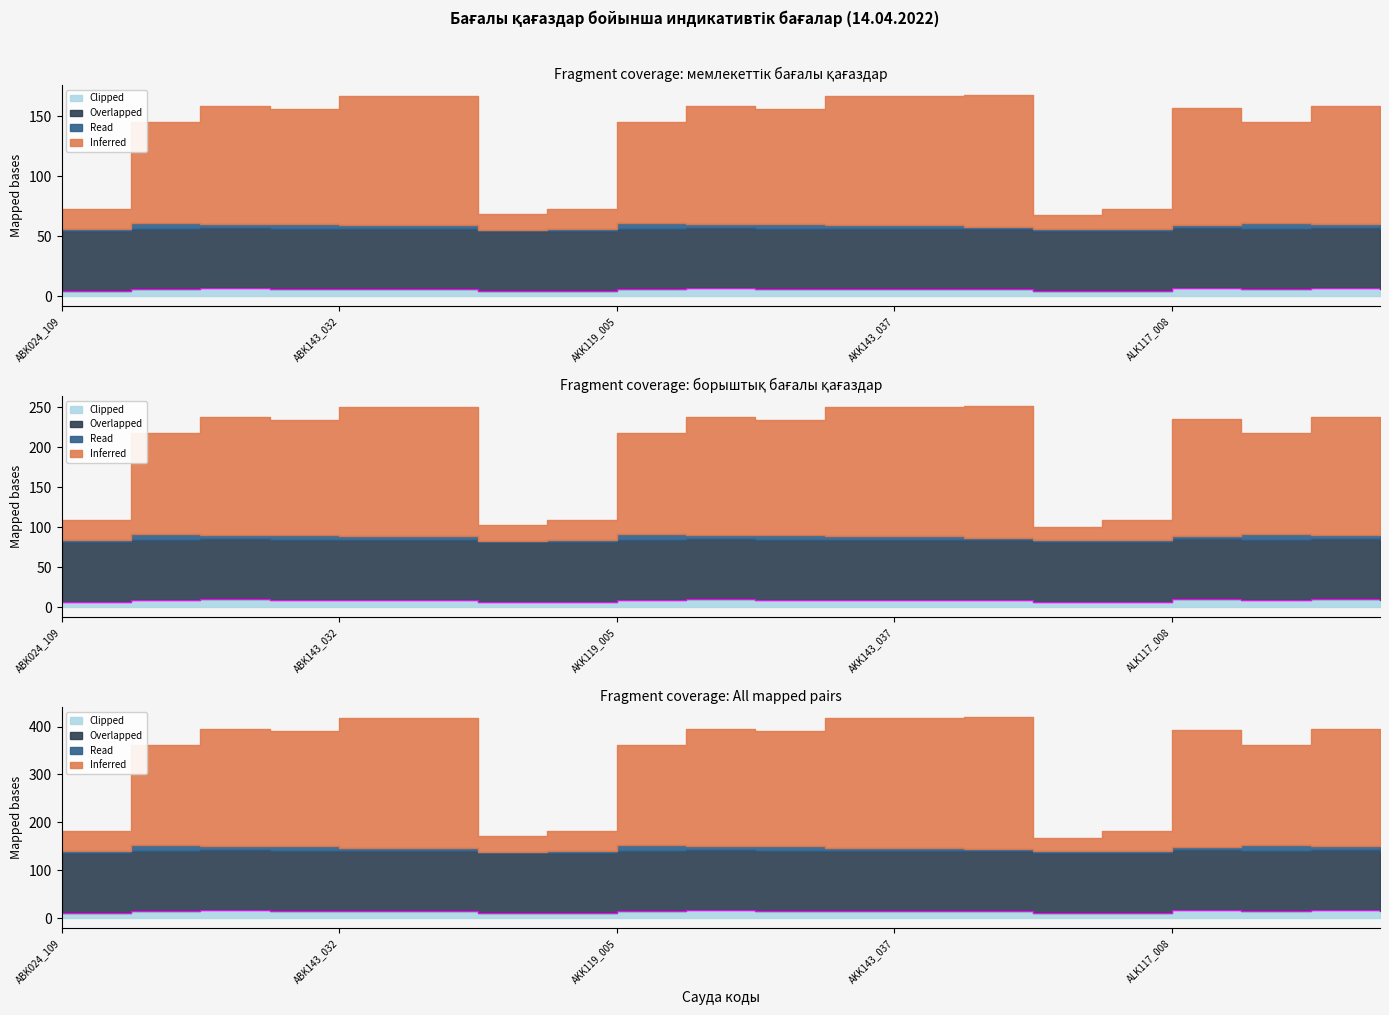

What position from the right is ABK131_021?

17